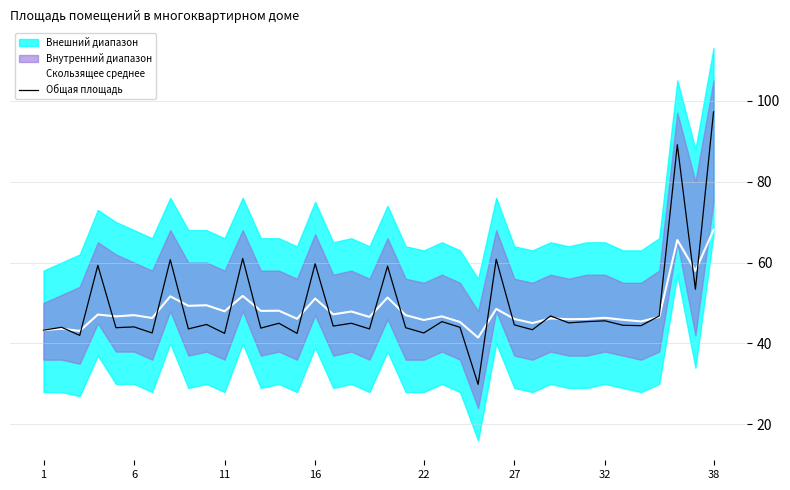

How many data points in Скользящее среднее are less than 46?

9